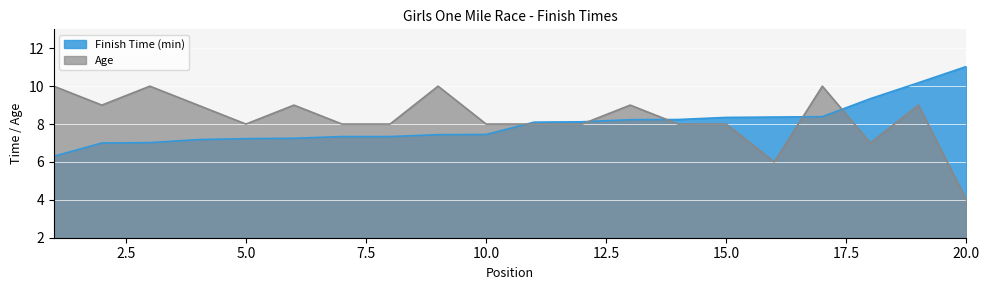

What is the difference between the second highest and minimum values in the Age series?

6.0